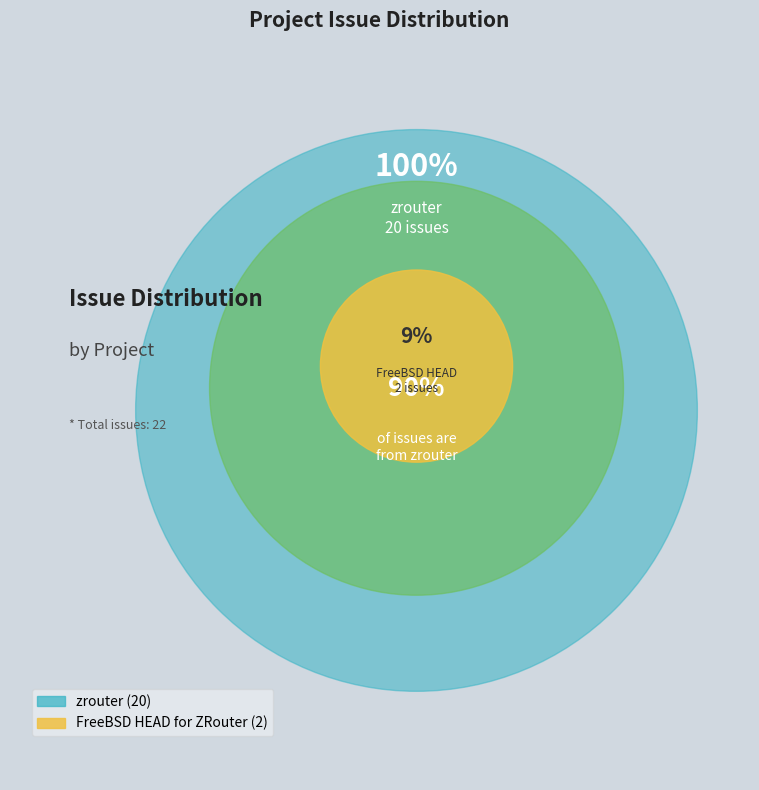

To the nearest percent, what portion does zrouter represent?

91%